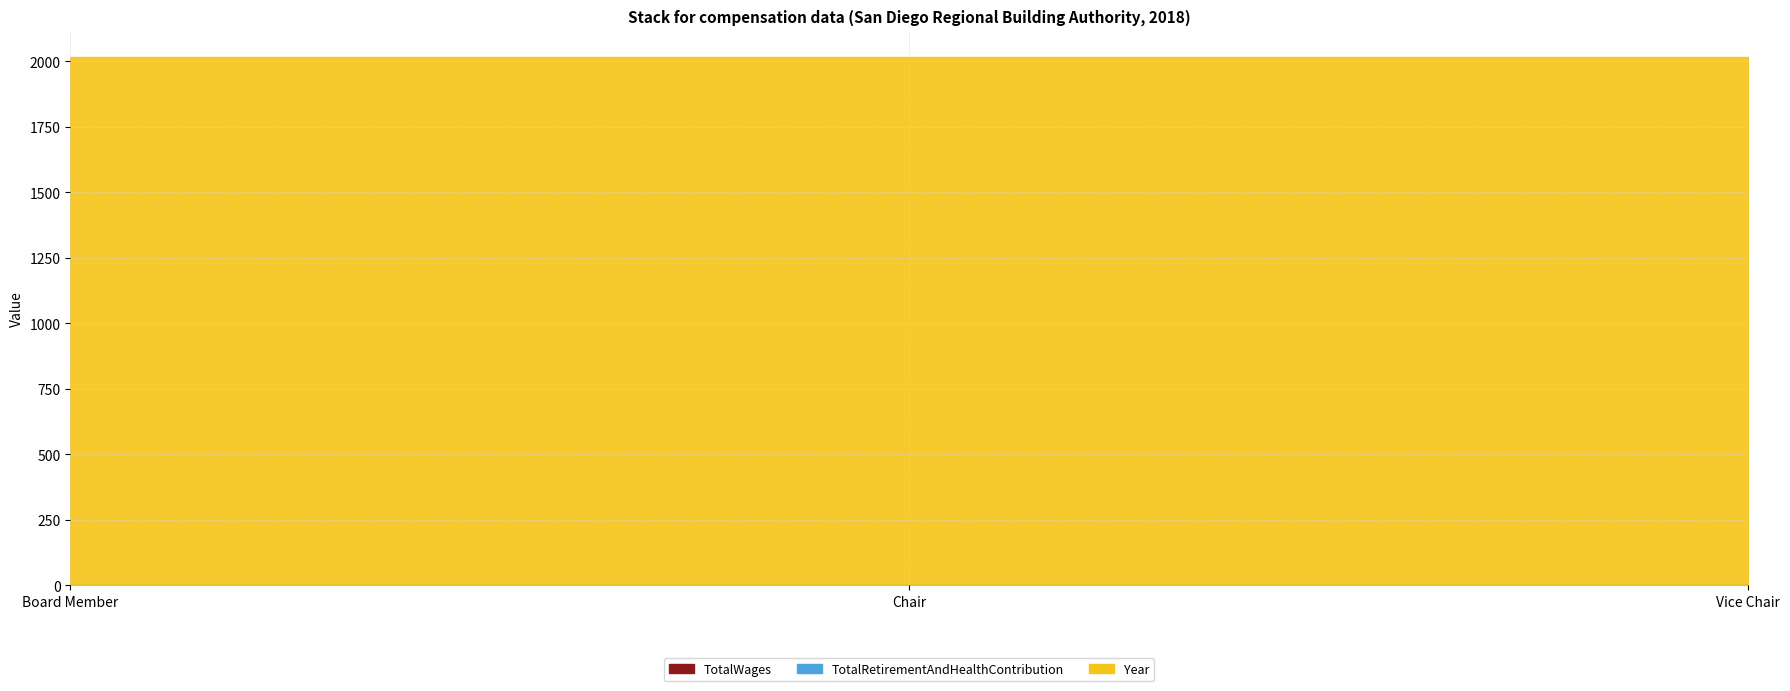

Is the value of TotalWages at Vice Chair greater than the value of TotalRetirementAndHealthContribution at Chair?

No